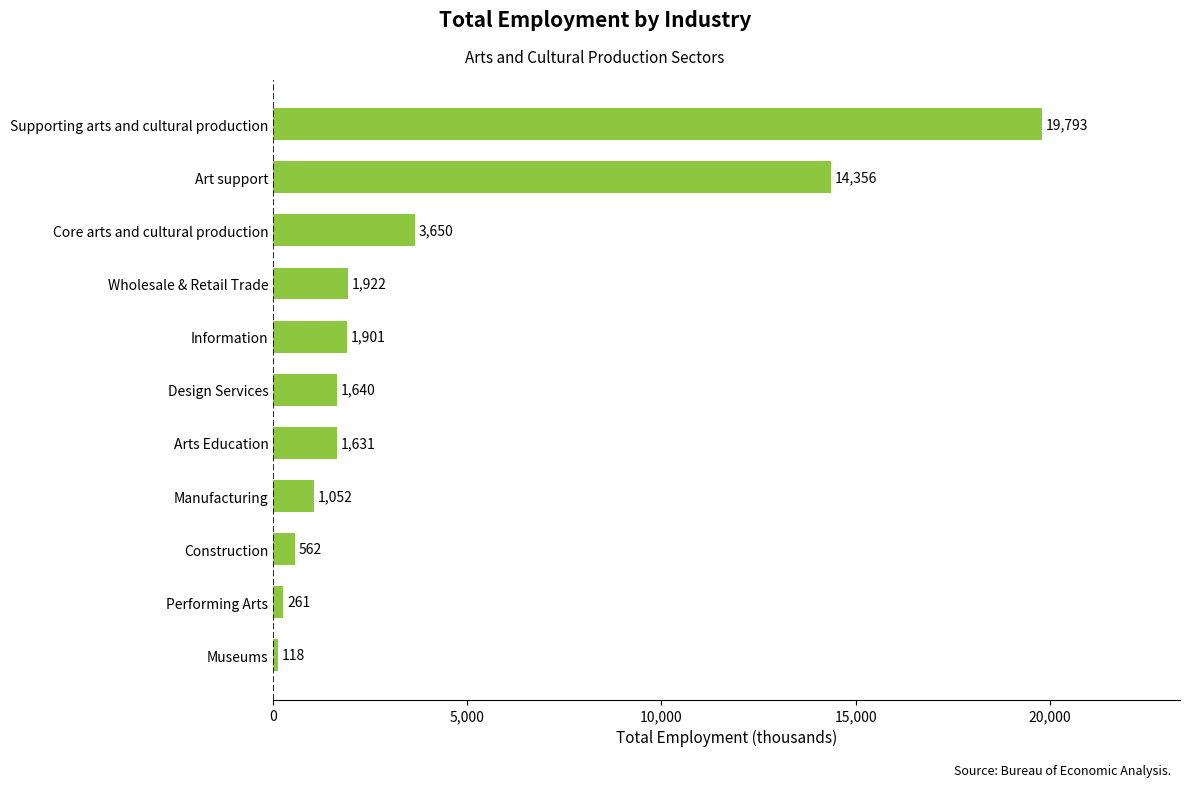

The value at Art support is 7251. True or false?

False